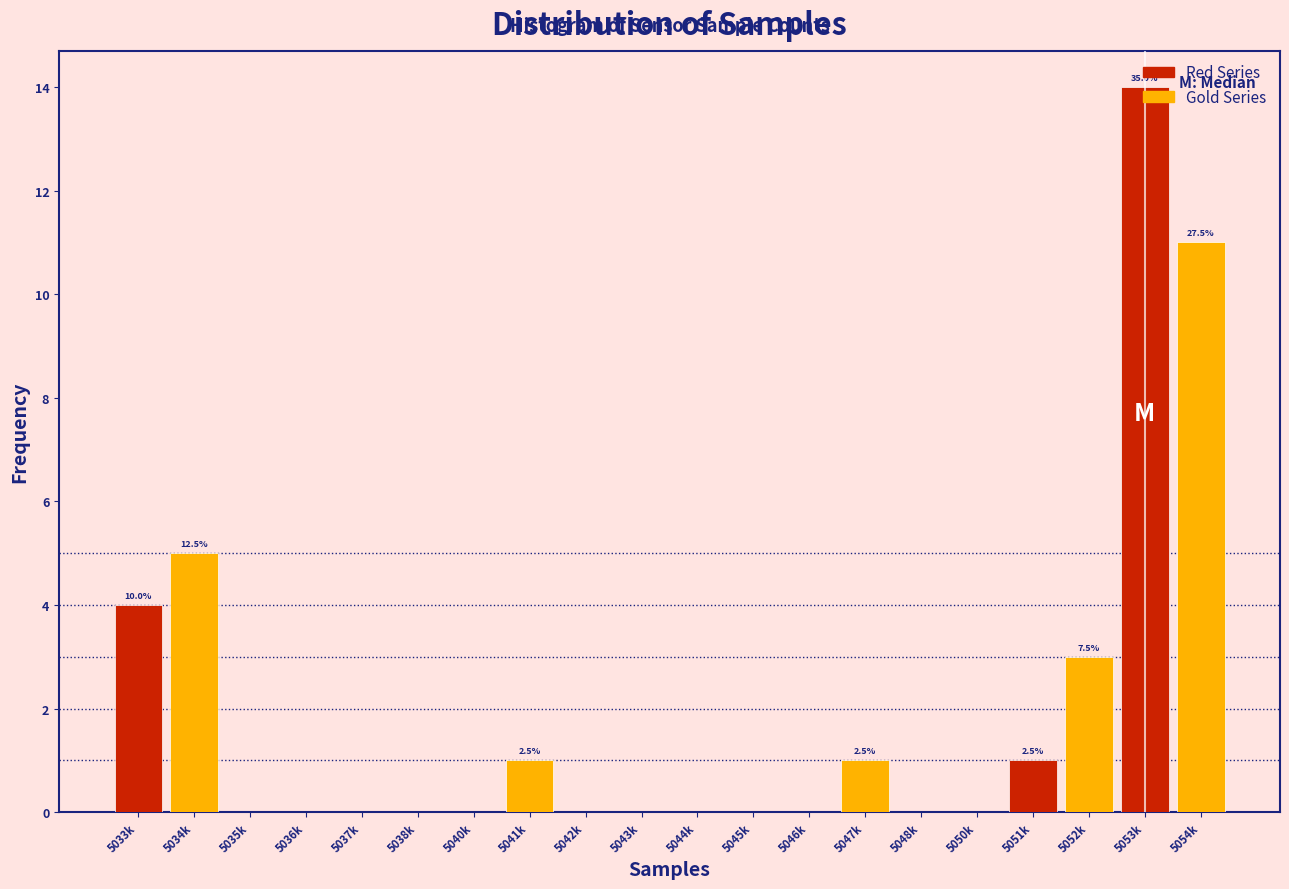

At which category does the chart reach its peak across all series?

5054k